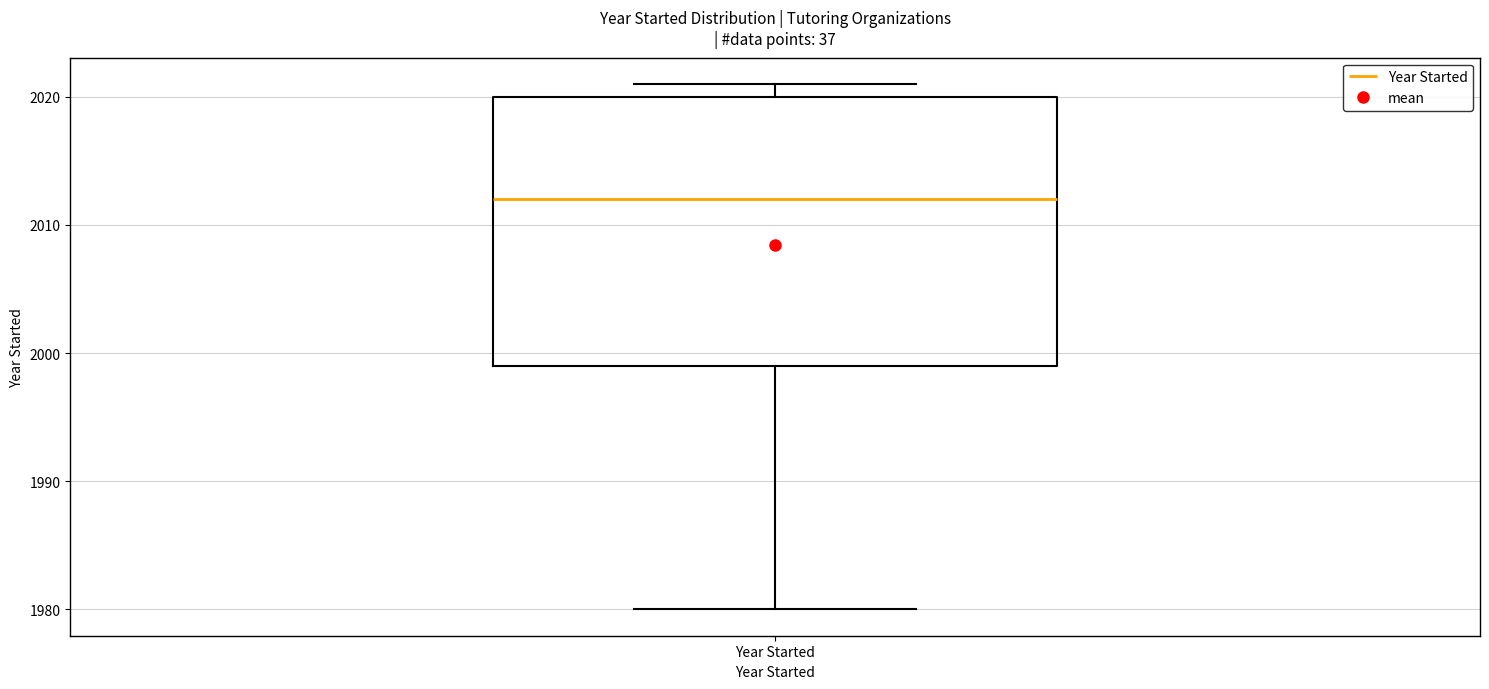

Where does the lower whisker of the box for Year Started end on the y-axis? The values are not printed on the chart, so give them approximately, as read against the axis.

1980